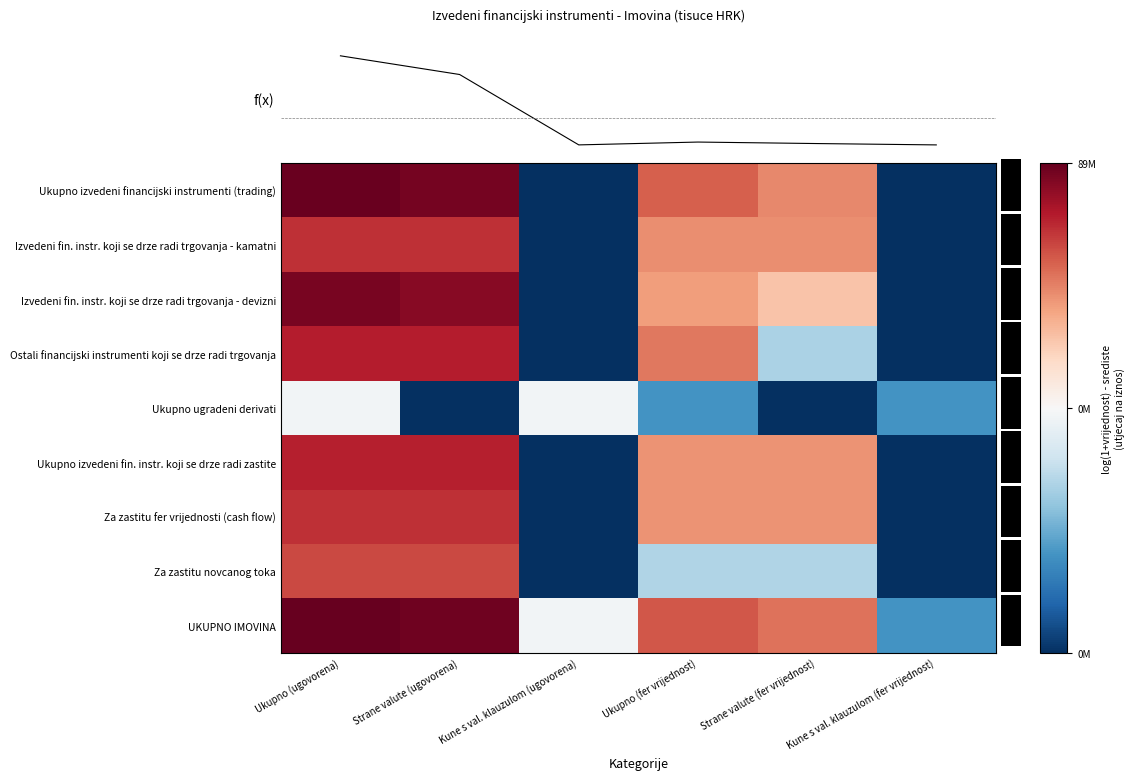

At Strane valute (ugovorena), list the series in order from largest to smallest.

UKUPNO IMOVINA, Ukupno izvedeni financijski instrumenti (trading), Izvedeni fin. instr. koji se drze radi trgovanja - devizni, Ostali financijski instrumenti koji se drze radi trgovanja, Ukupno izvedeni fin. instr. koji se drze radi zastite, Za zastitu fer vrijednosti (cash flow), Izvedeni fin. instr. koji se drze radi trgovanja - kamatni, Za zastitu novcanog toka, Ukupno ugradeni derivati